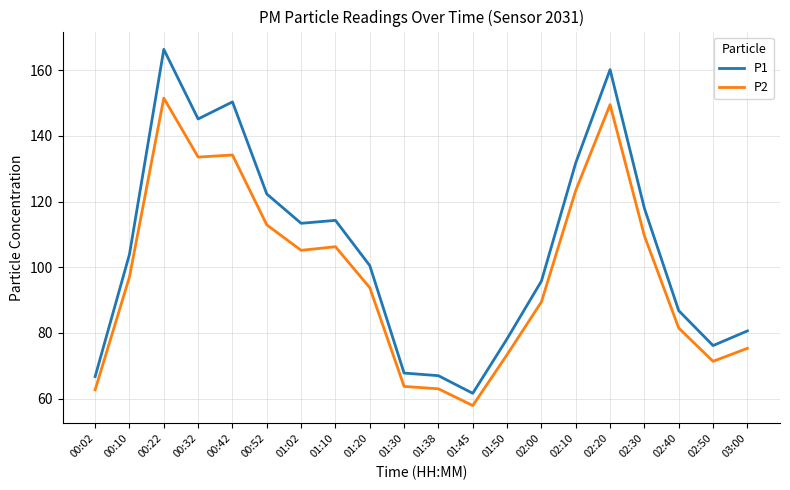

List the series in order of their overall mean, lowest first.

P2, P1